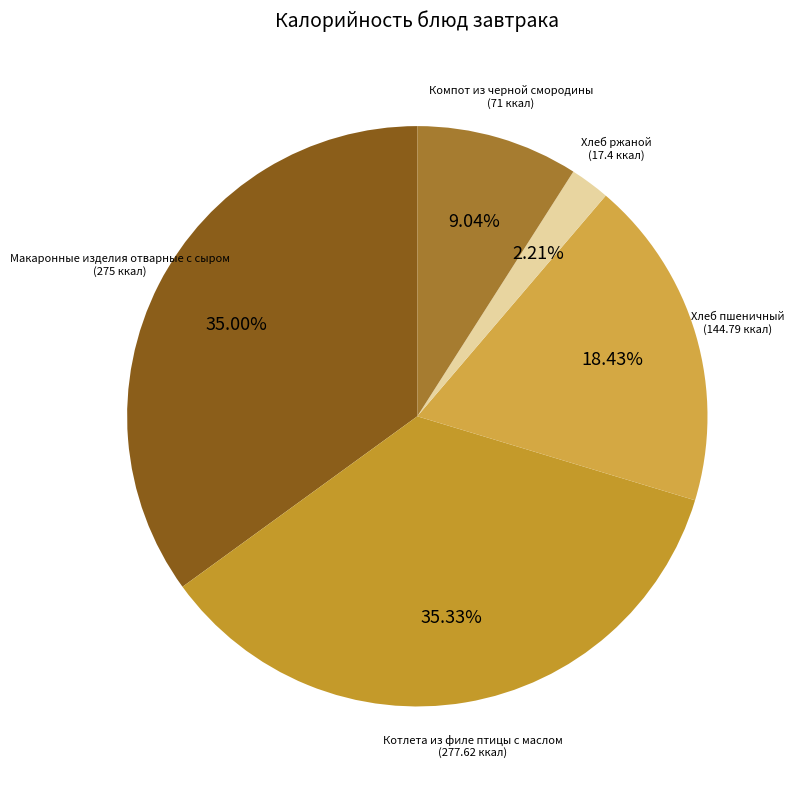

Count the number of slices in the pie.

5